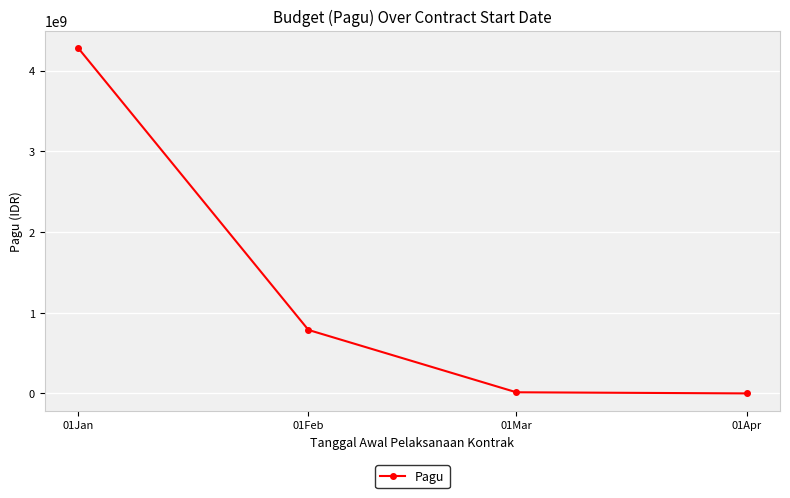

What is the sum of the values at 01Apr and 01Feb?

787500500